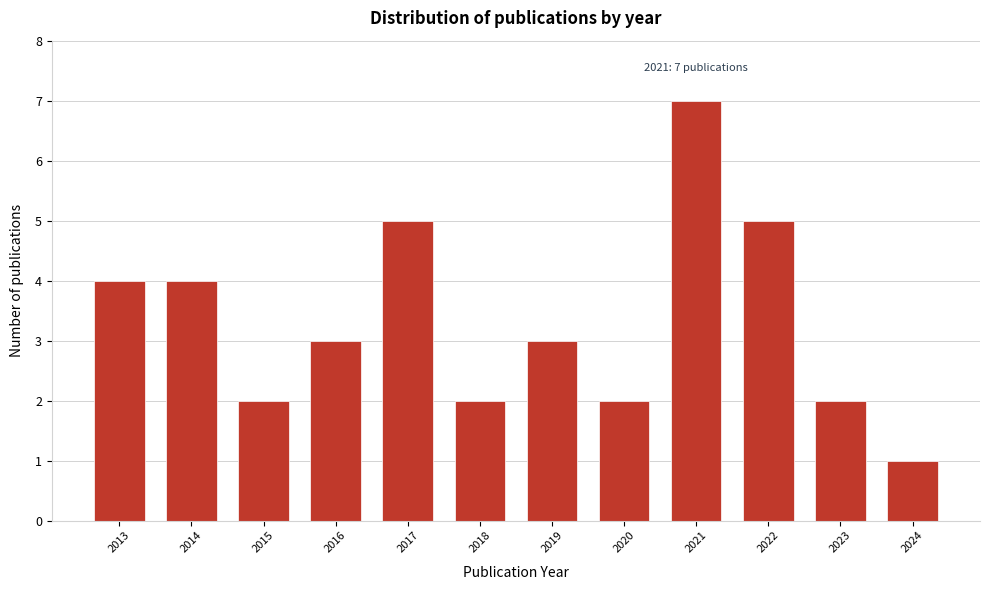

Reading right to left, list all the values displayed in this chart.

1	2	5	7	2	3	2	5	3	2	4	4